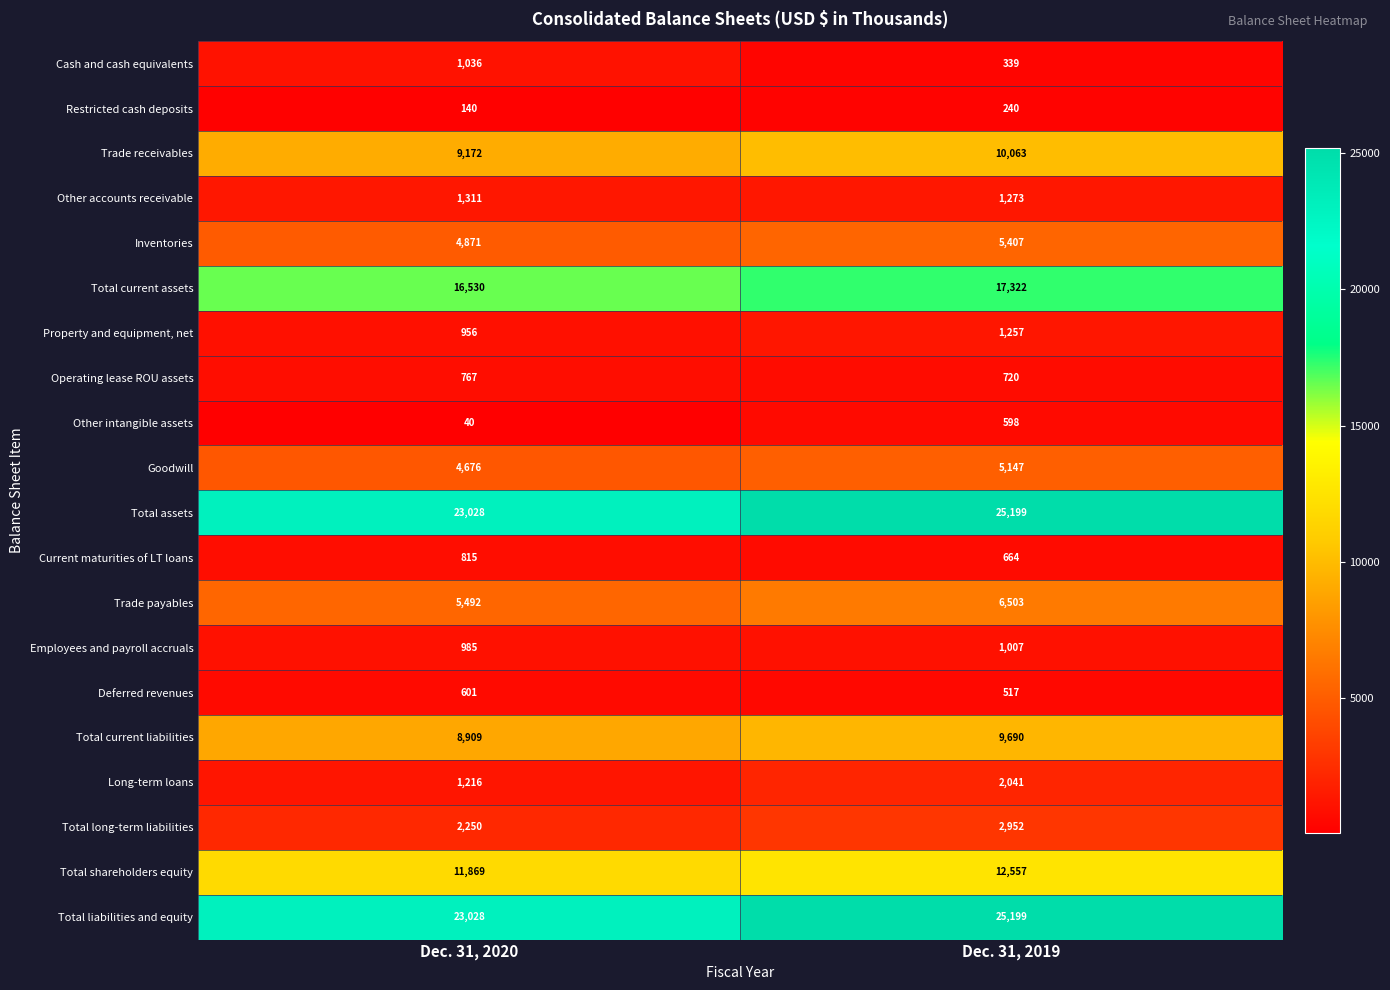

What is the spread (max minus min) of values at Dec. 31, 2020?

22988